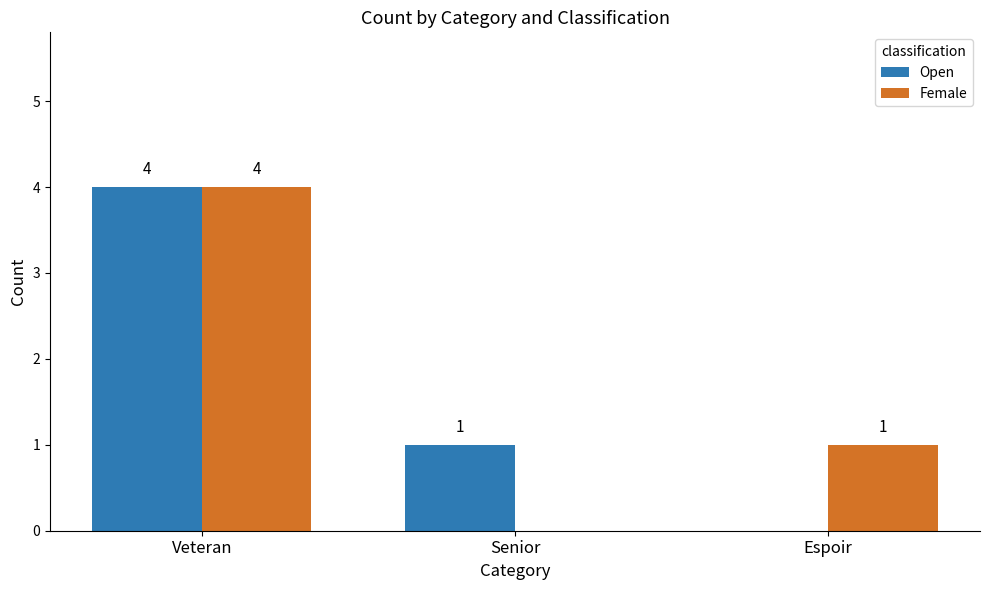

What is the highest value of the Female series?

4